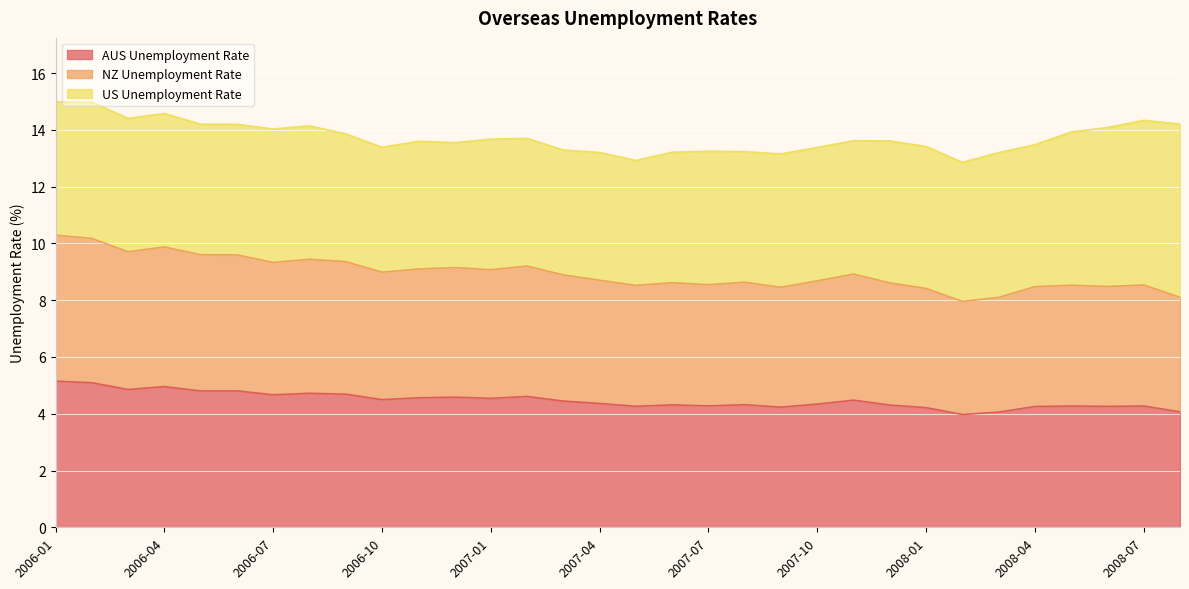

Is it true that AUS Unemployment Rate equals 4.2 at 2008-01?

True